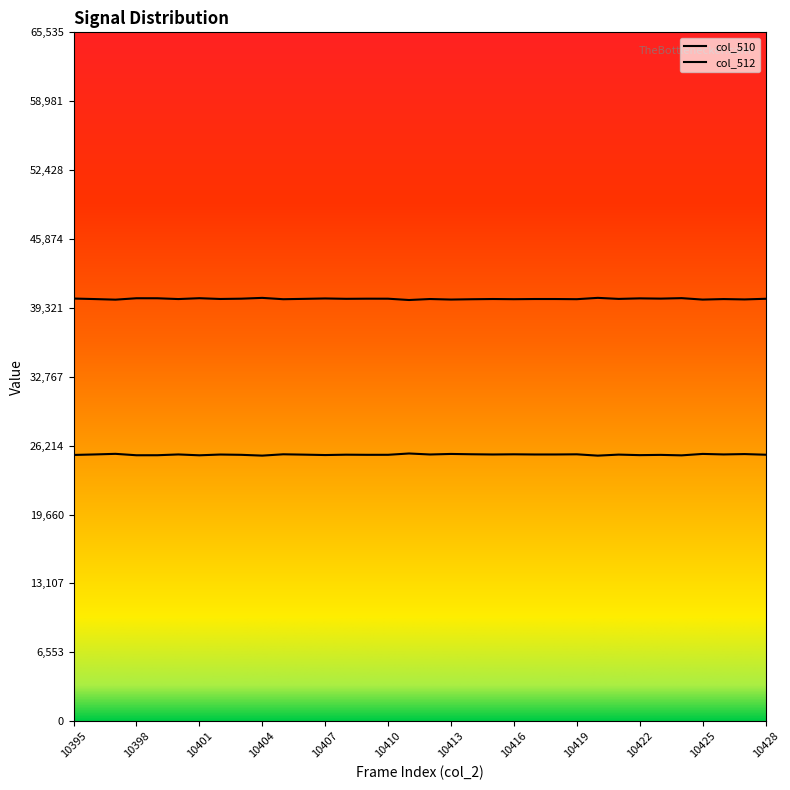

True or false: col_510 and col_512 intersect in this chart.

False